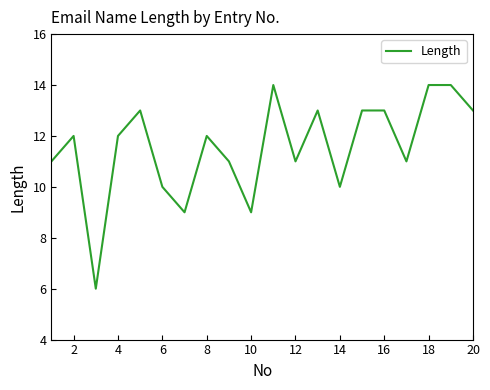

What is the difference between the maximum and minimum values?

8